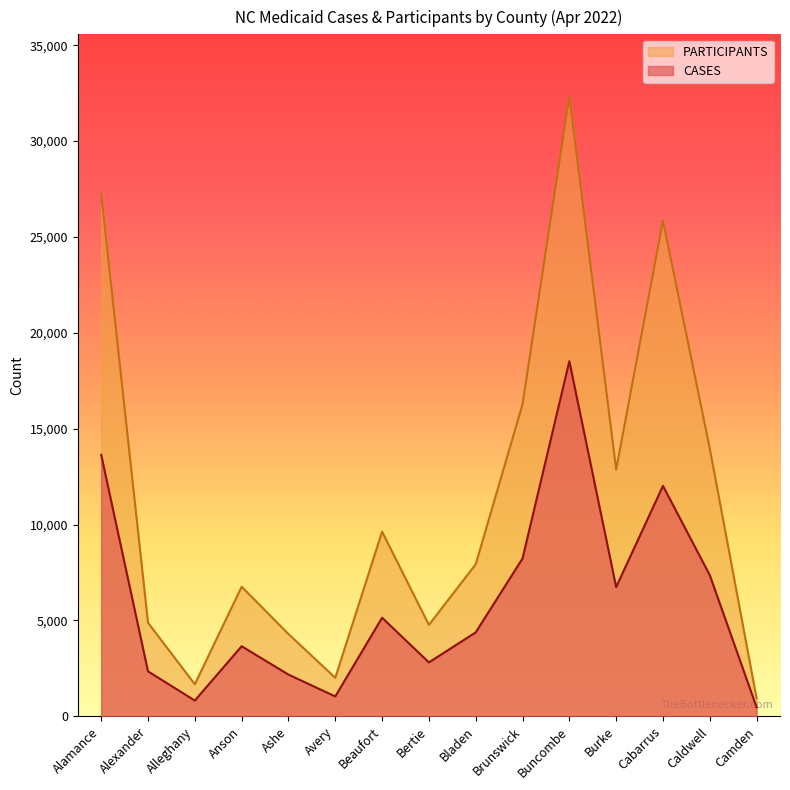

True or false: PARTICIPANTS has a value of 22276 at Caldwell.

False